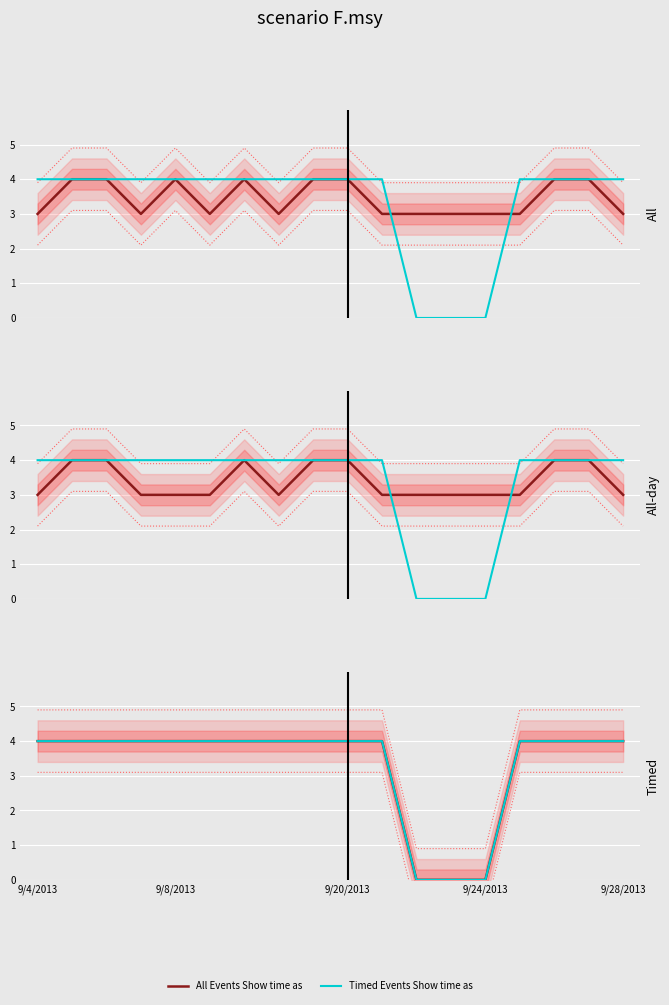

Rank the categories by Timed Events Show time as value from lowest to highest.

11, 12, 13, 9/4/2013, 9/8/2013, 9/20/2013, 9/24/2013, 9/28/2013, 5, 6, 7, 8, 9, 10, 14, 15, 16, 17